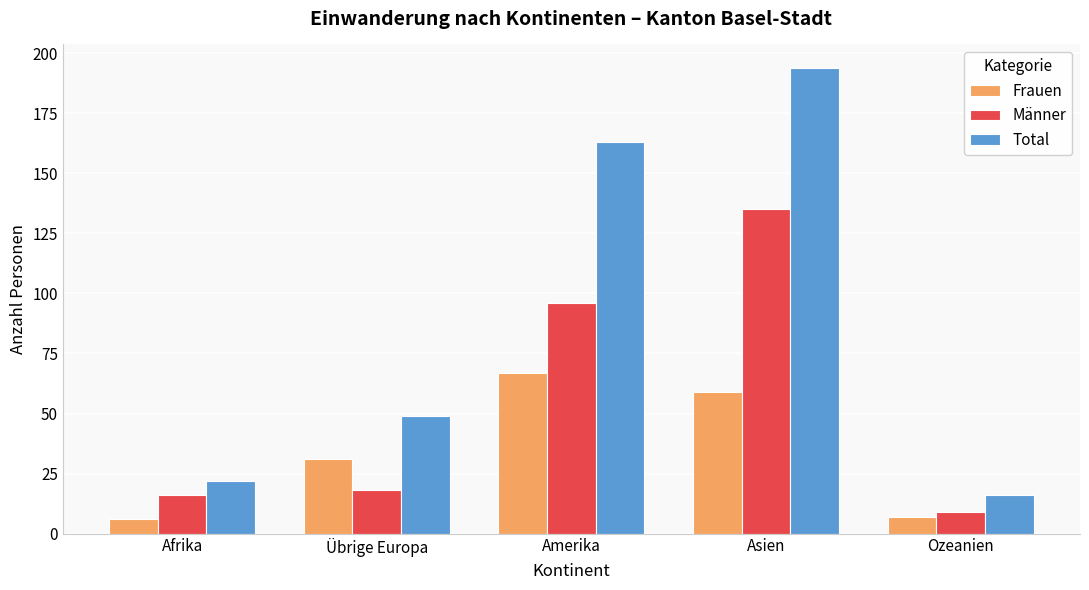

Rank the series by their average value, from highest to lowest.

Total, Männer, Frauen